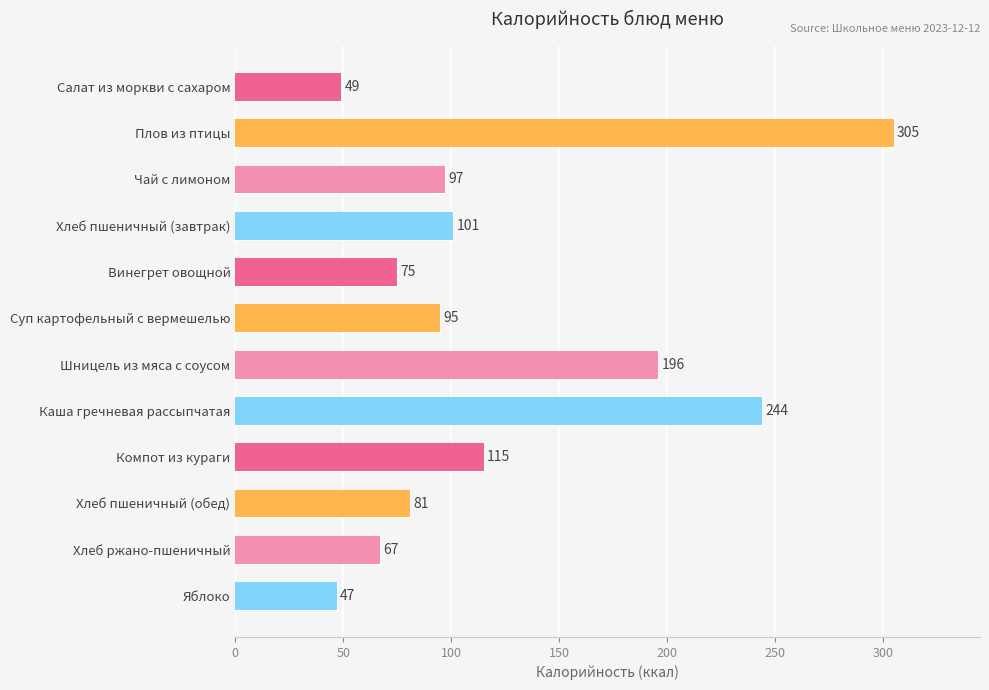

What is the ratio of the value at Яблоко to the value at Каша гречневая рассыпчатая?

0.2